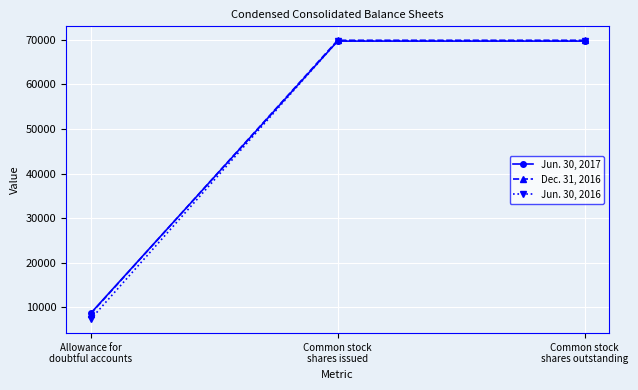

What value does the Jun. 30, 2016 series have at Allowance for
doubtful accounts?

7338